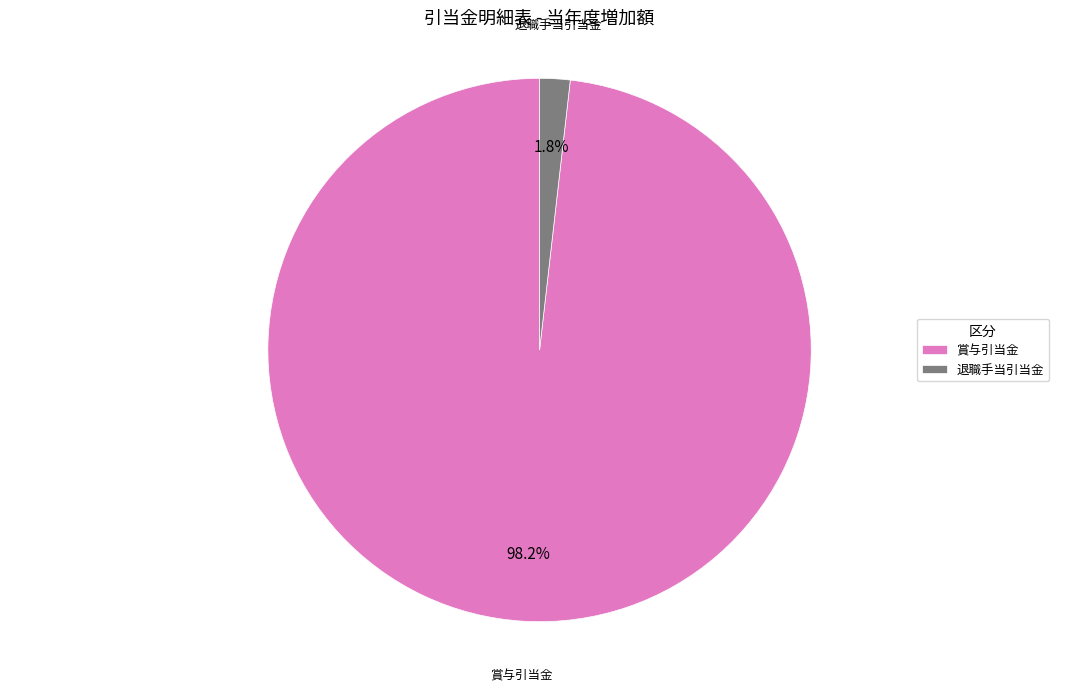

Is 賞与引当金 the majority of the pie?

Yes